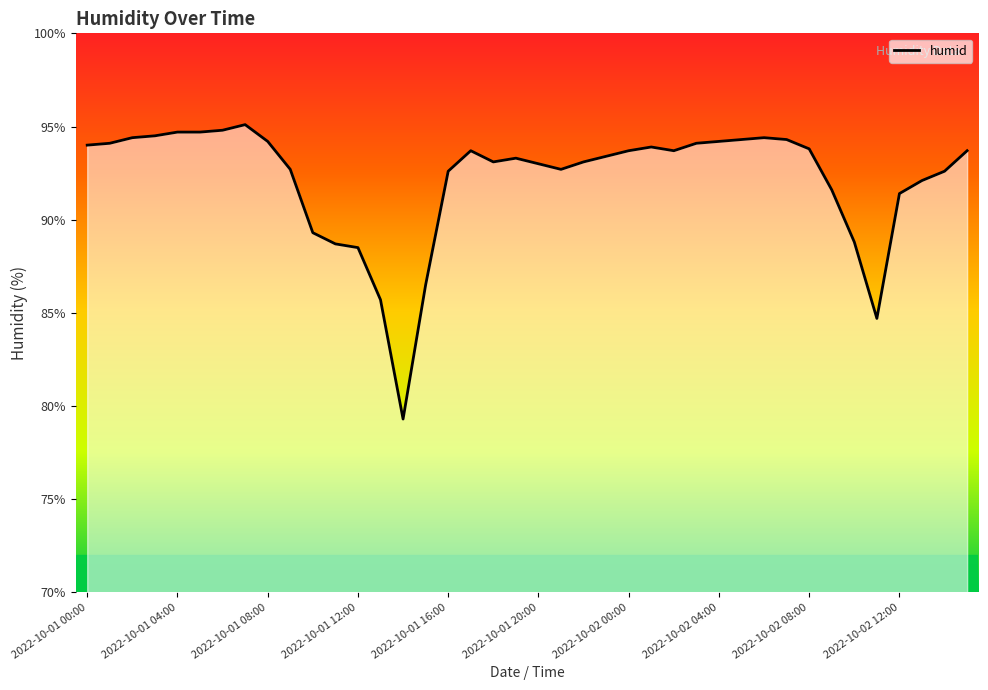

What is the maximum value shown in the chart?

95.1